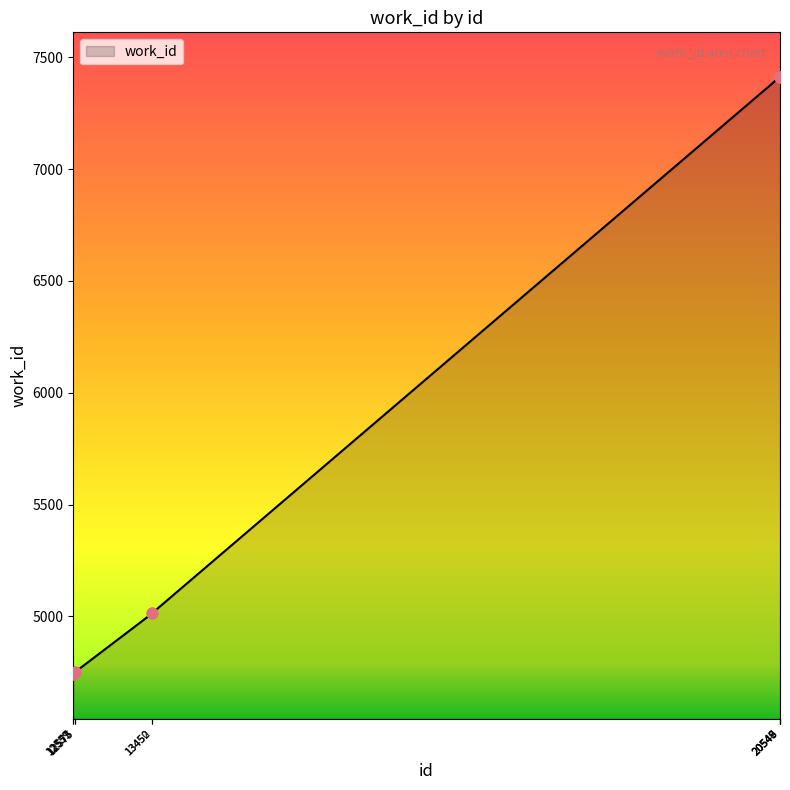

What is the smallest value displayed?

4743